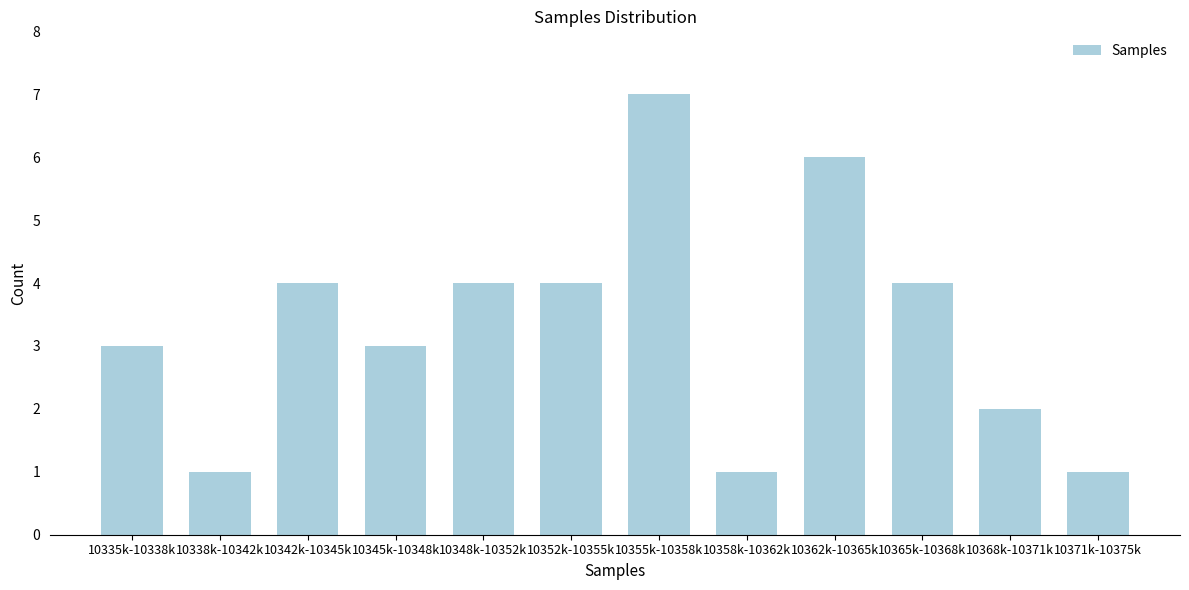

Reading left to right, extract all data points from this chart.

3	1	4	3	4	4	7	1	6	4	2	1